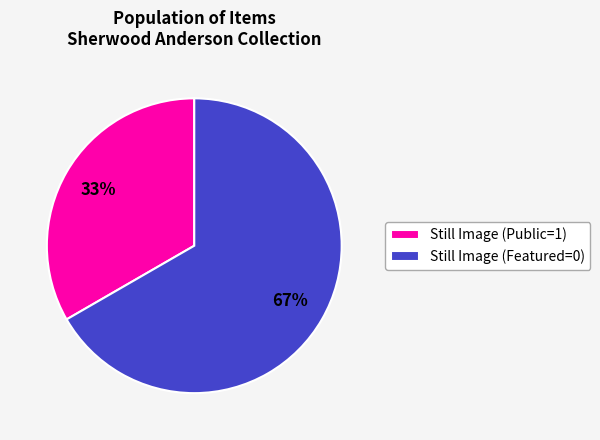

How many segments does this pie chart have?

2